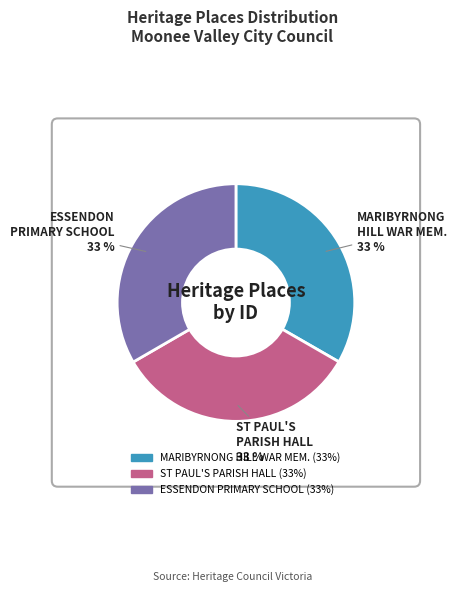

Does any single category account for the majority?

No